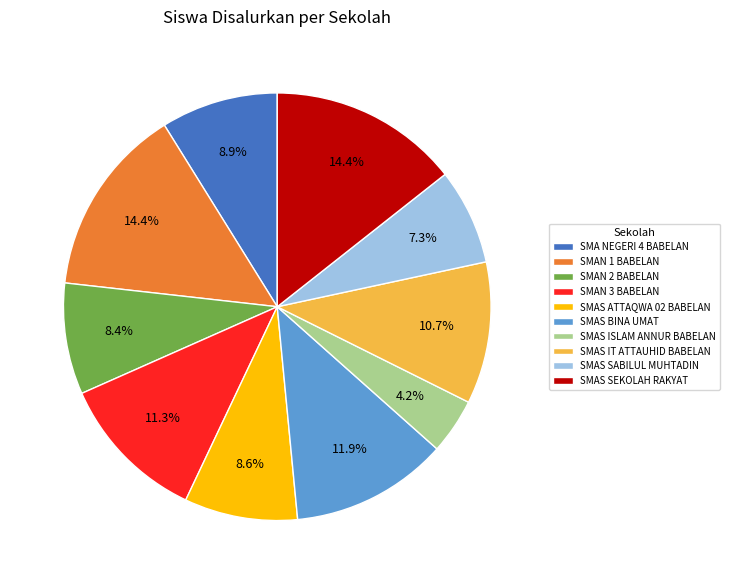

To the nearest percent, what is the difference between the SMAS SABILUL MUHTADIN and SMAN 3 BABELAN slice percentages?

4%